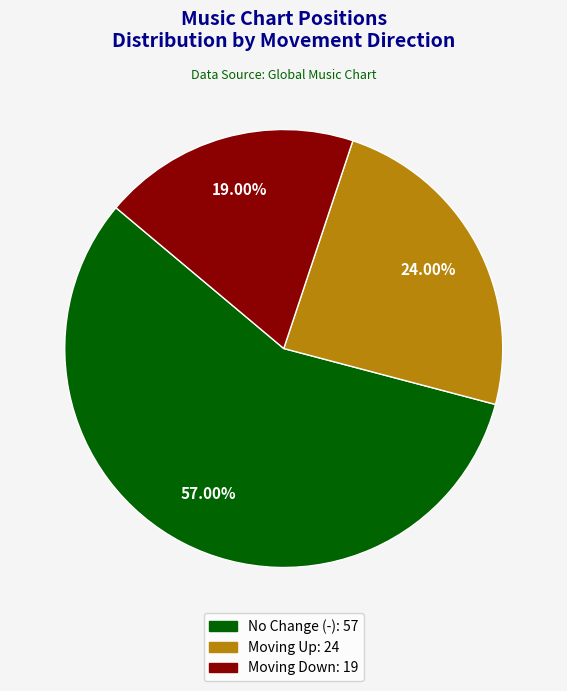

How many segments does this pie chart have?

3